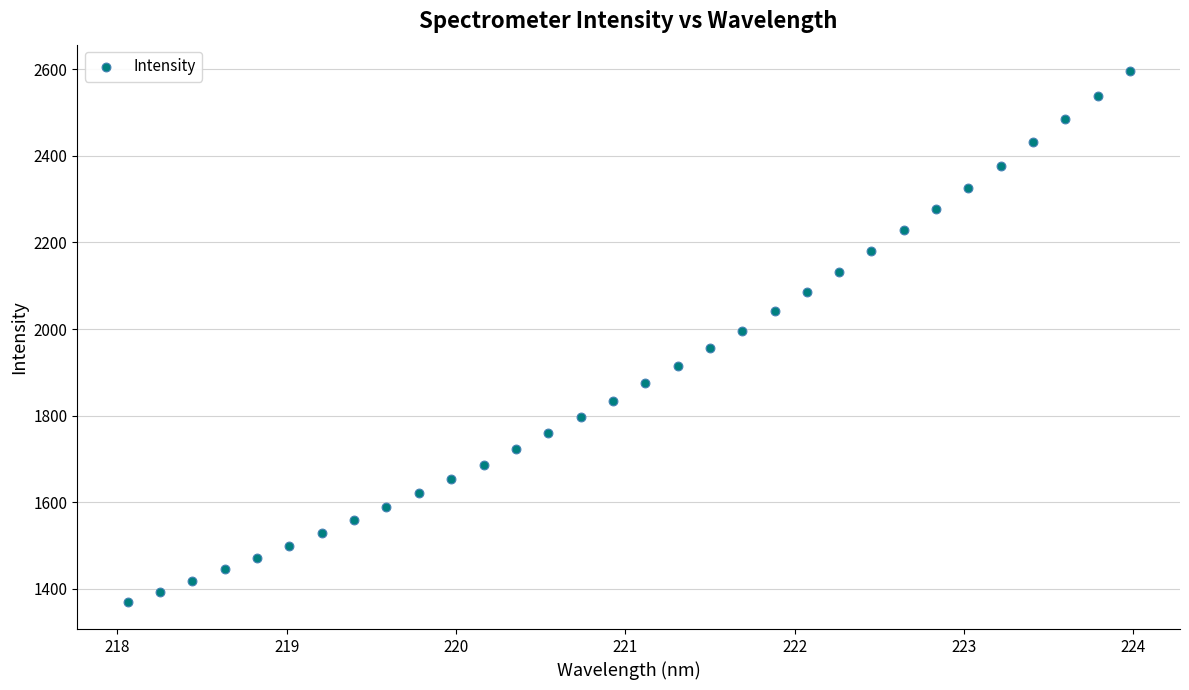

What is the range of X values (max minus min)?

5.9